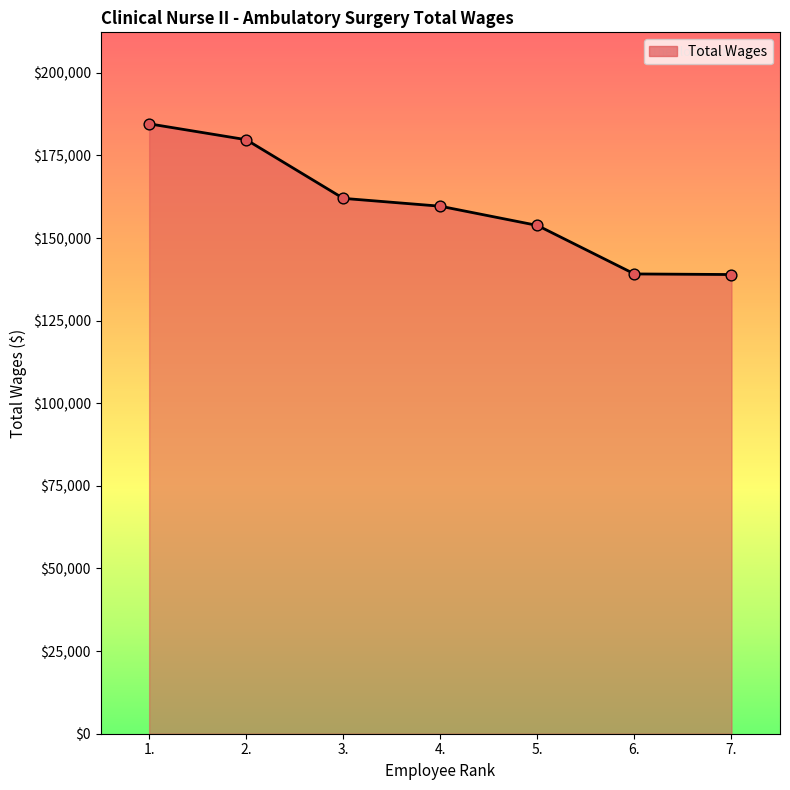

Between 2. and 6., which is larger?

2.